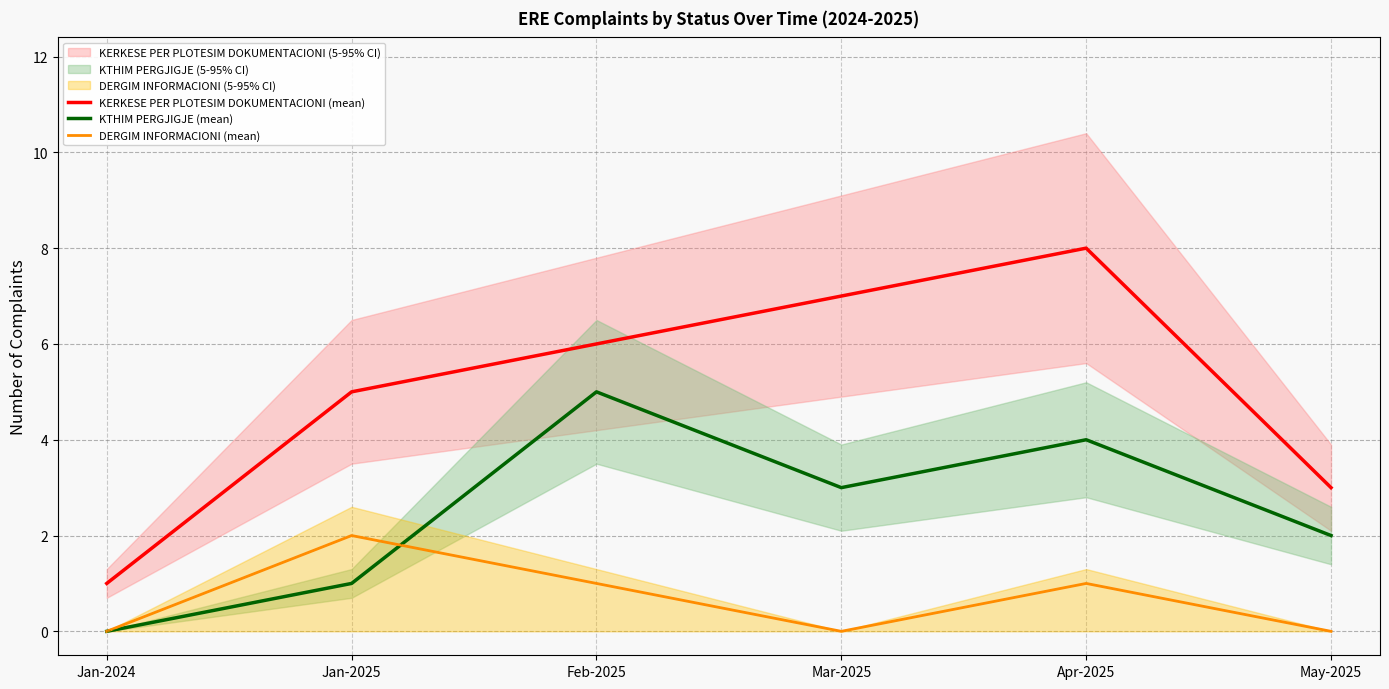

Rank the series at Jan-2024 from lowest to highest value.

KTHIM PERGJIGJE (mean), DERGIM INFORMACIONI (mean), KERKESE PER PLOTESIM DOKUMENTACIONI (mean)